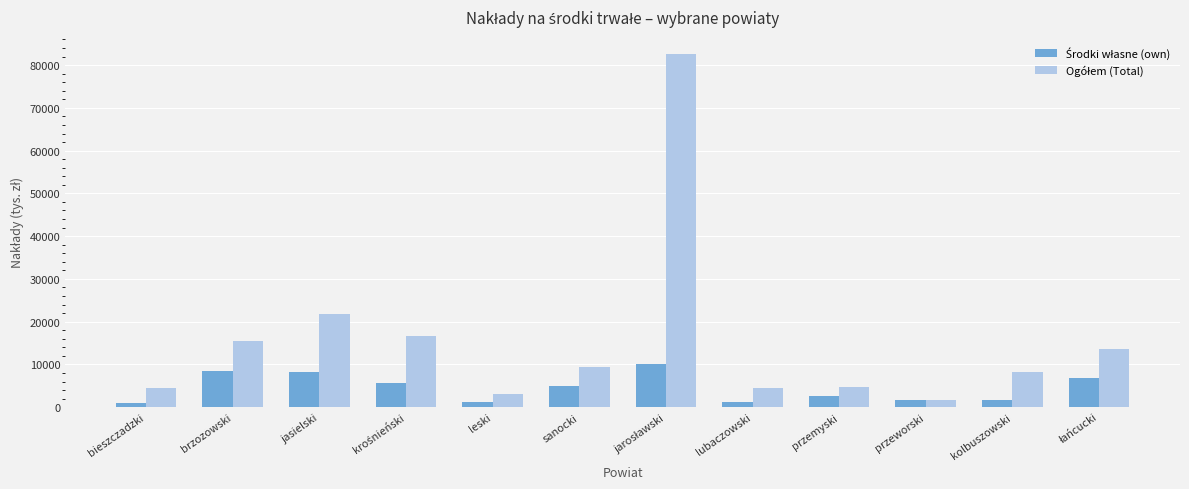

What is the greatest value displayed?

82525.5